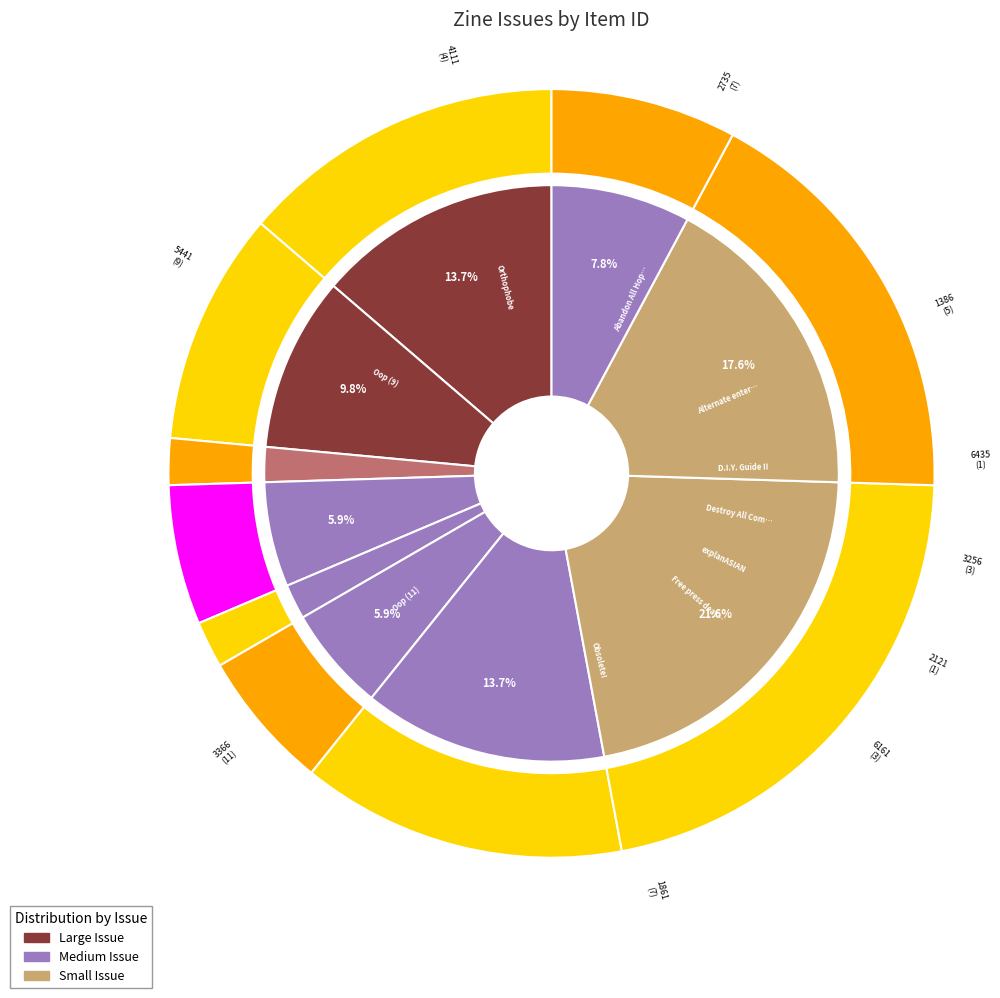

Which slice is the smallest?

6435